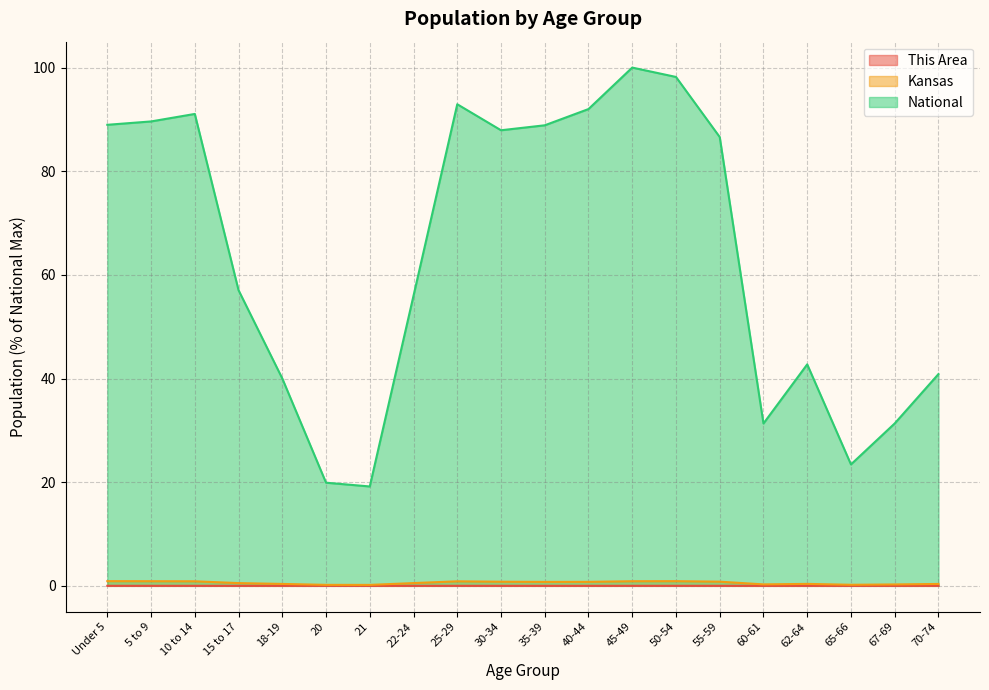

Which series has the widest spread of values?

National